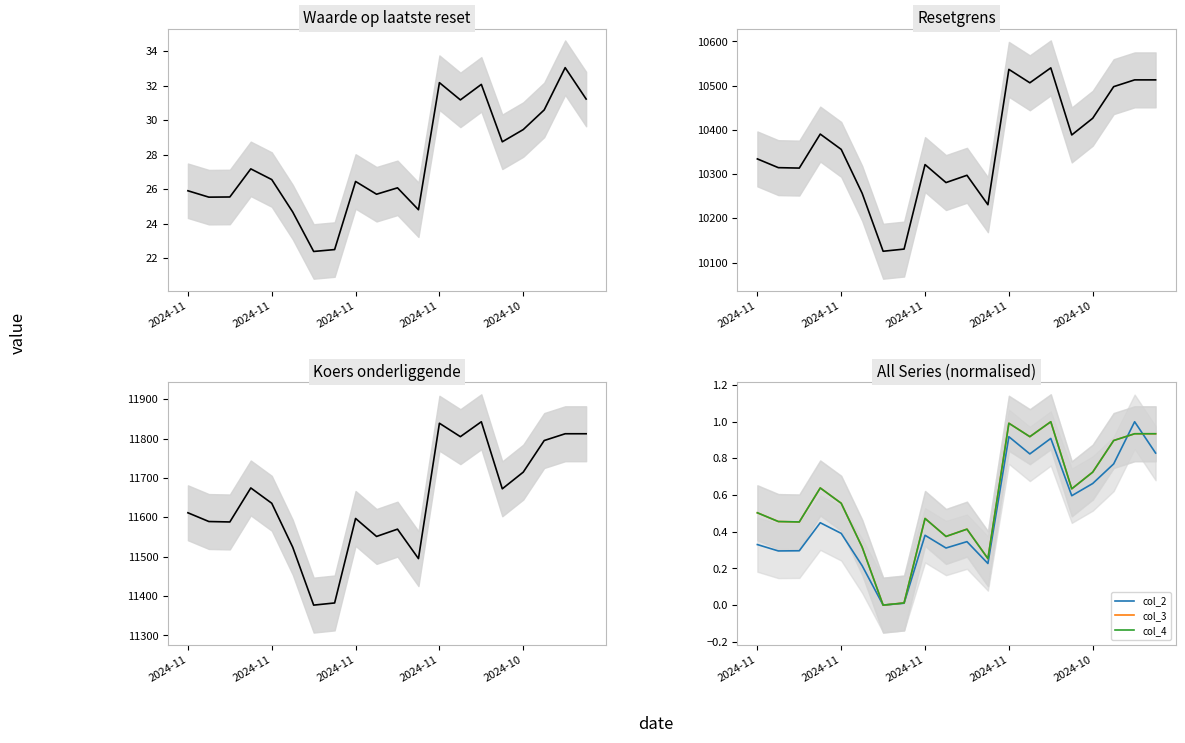

What are all the series names shown in the legend?

col_2, col_3, col_4